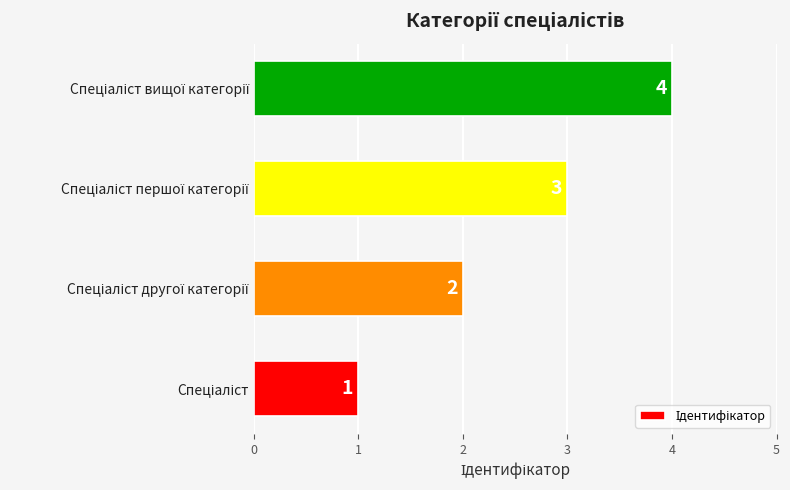

What is the difference between the maximum and minimum values?

3